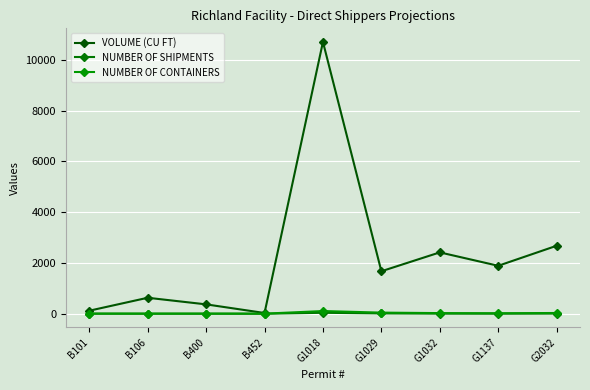

How many interior local valleys does the NUMBER OF CONTAINERS series have?

2